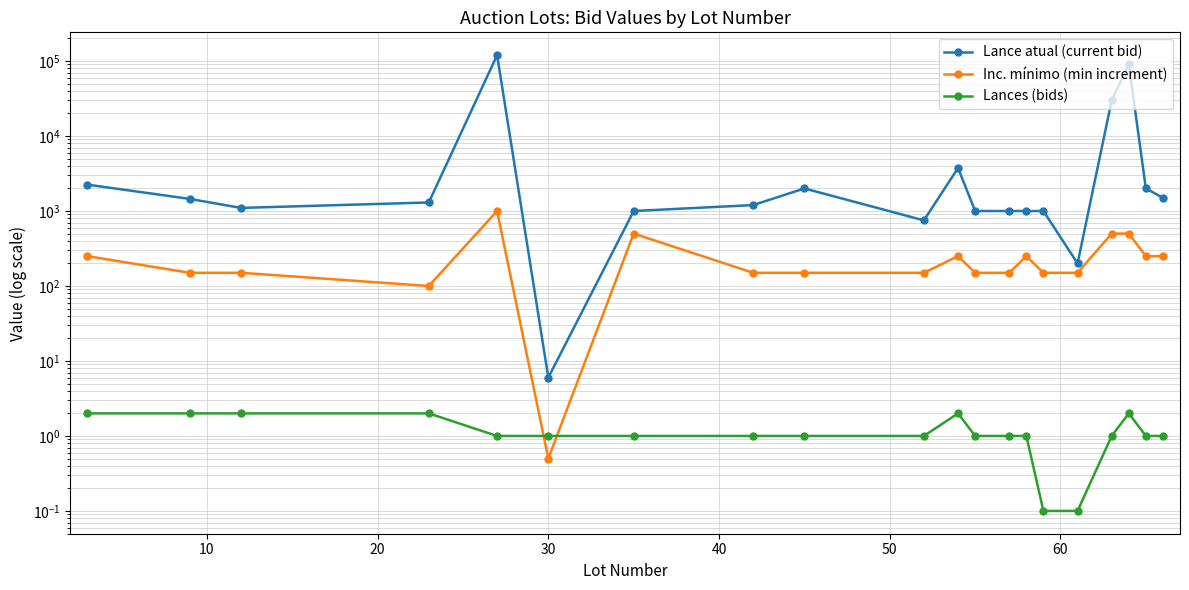

After their last crossing, which series has the higher values: Inc. mínimo (min increment) or Lances (bids)?

Inc. mínimo (min increment)